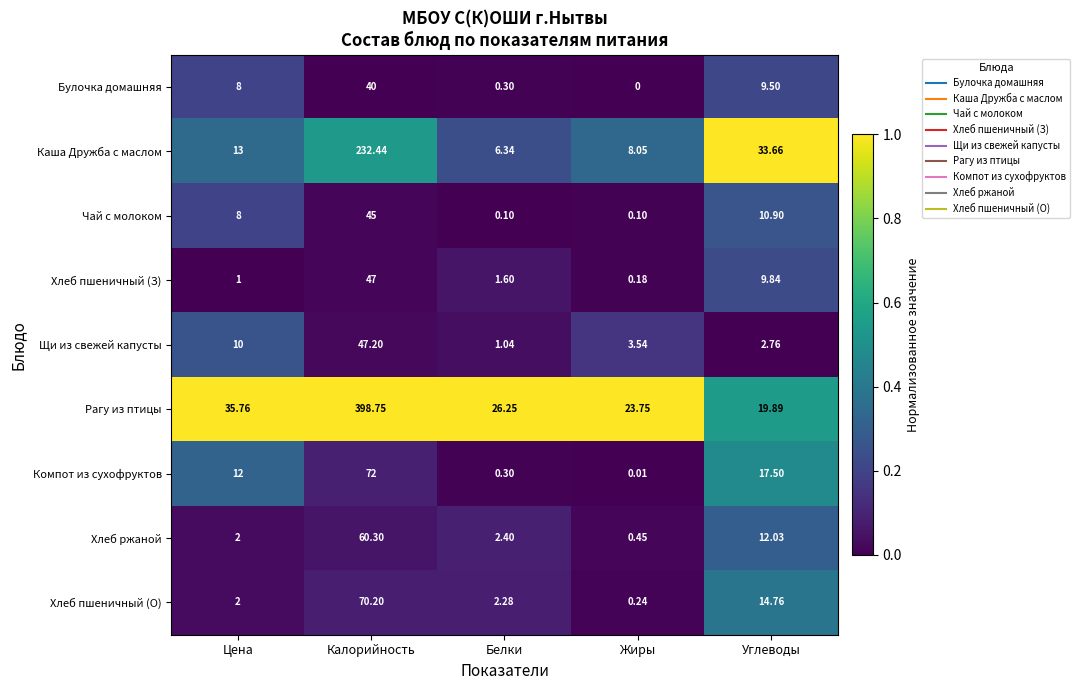

Between Калорийность and Белки, which series saw the biggest shift?

Рагу из птицы